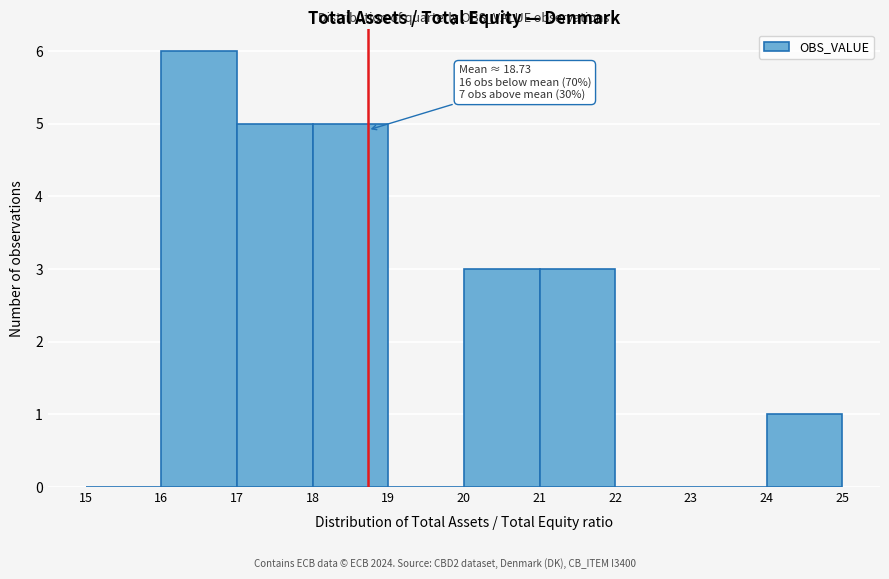

Over which range of the x-axis is the bar tallest?

16 to 17